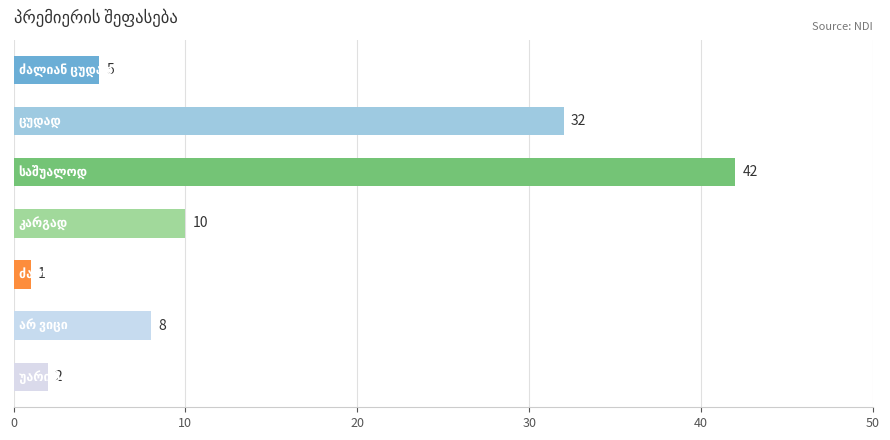

What is the greatest value displayed?

42